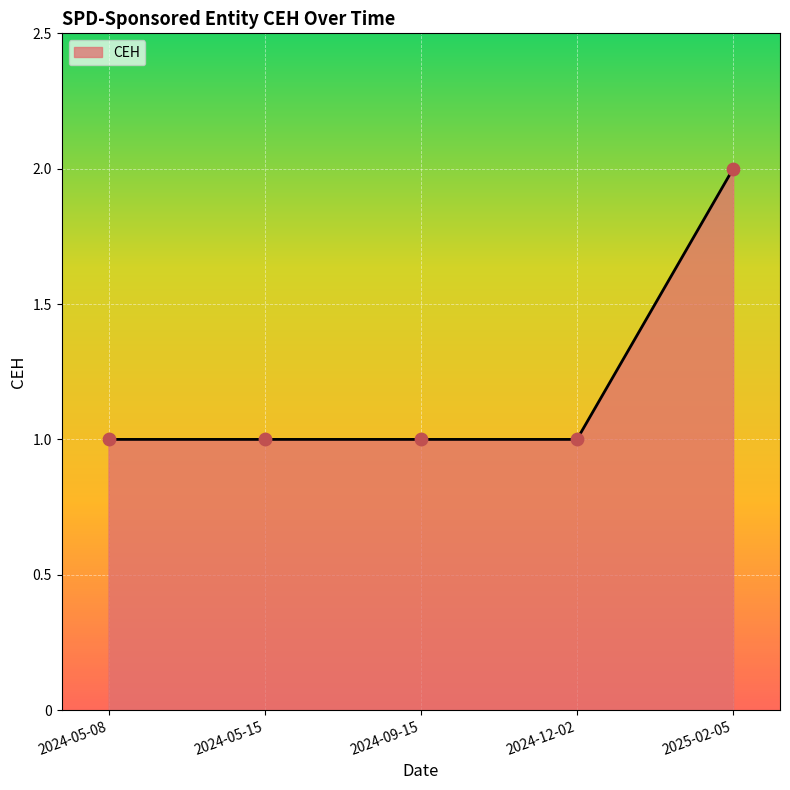

Which has a higher value, 2025-02-05 or 2024-05-15?

2025-02-05